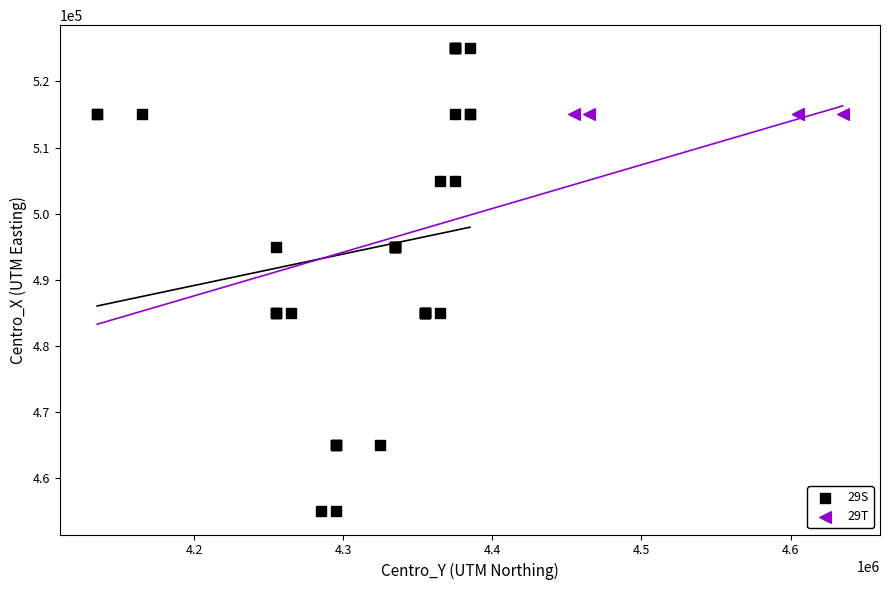

Which series contains the lowest Y value?

29S